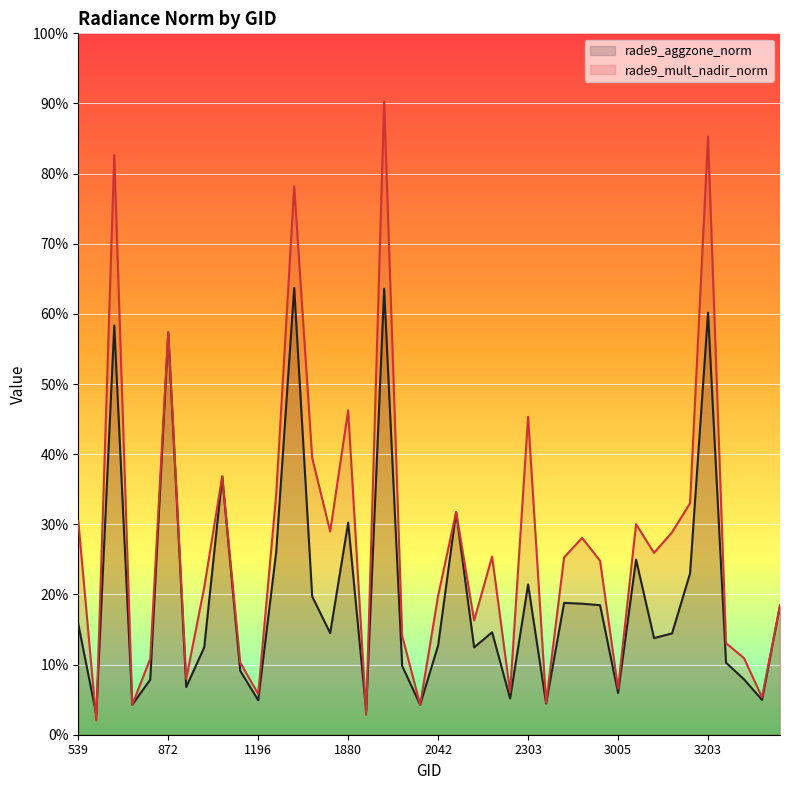

True or false: rade9_aggzone_norm has a value of 4.4 at 1745.

False